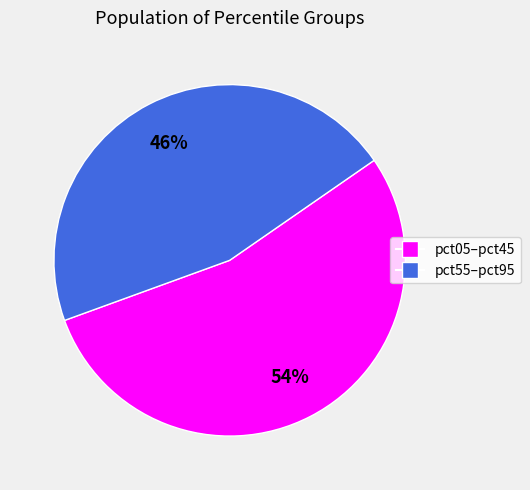

Is there a majority slice in this chart?

Yes